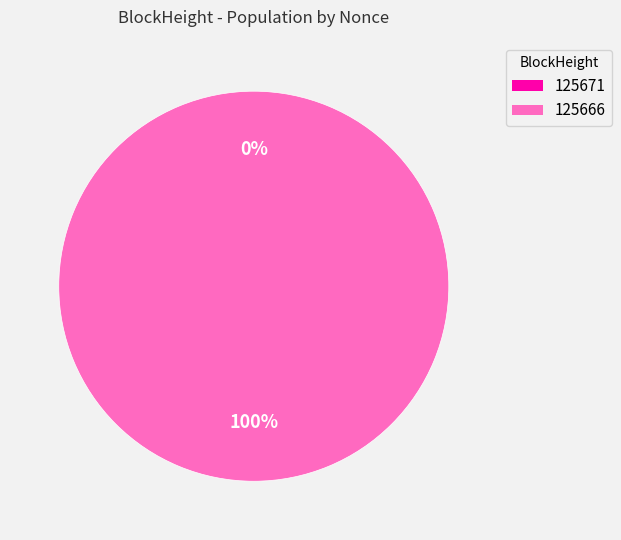

What is the smallest slice in the pie chart?

125671